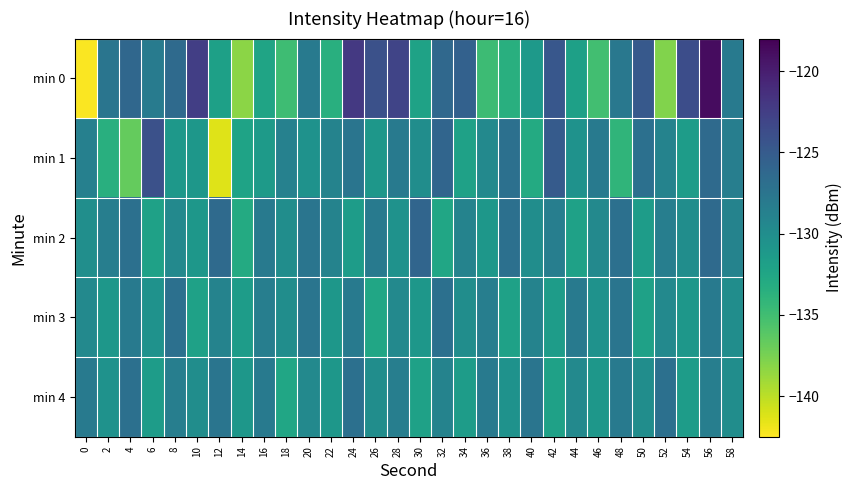

Rank the series by their maximum value, from highest to lowest.

min 0, min 1, min 2, min 3, min 4